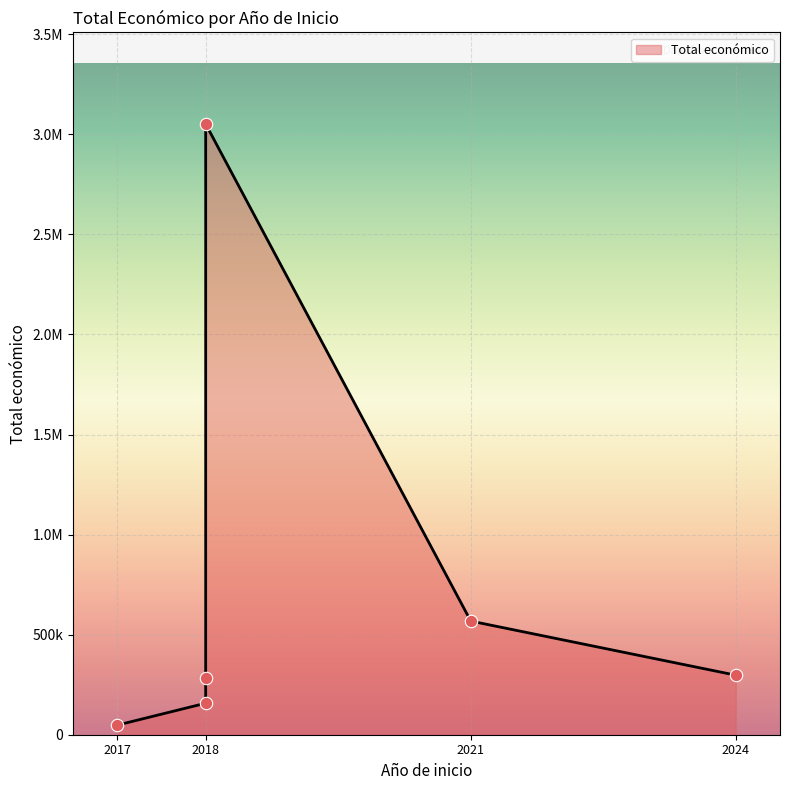

What is the change in value from 2017 to 2018?

+3003573